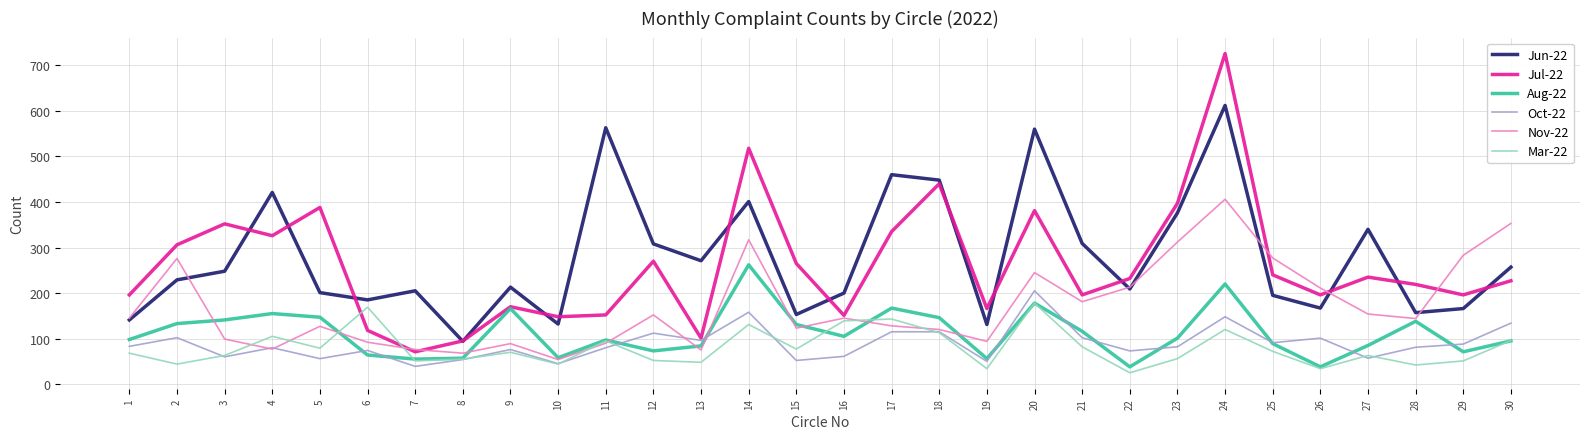

True or false: Mar-22 and Jun-22 intersect in this chart.

False